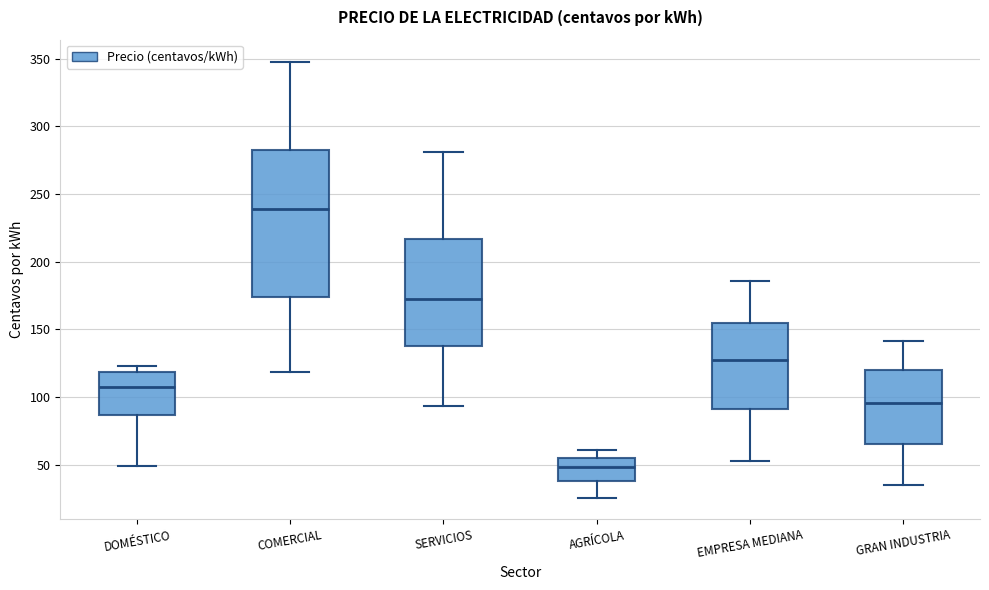

Where is the upper edge of the box for EMPRESA MEDIANA on the y-axis? The values are not printed on the chart, so give them approximately, as read against the axis.

155